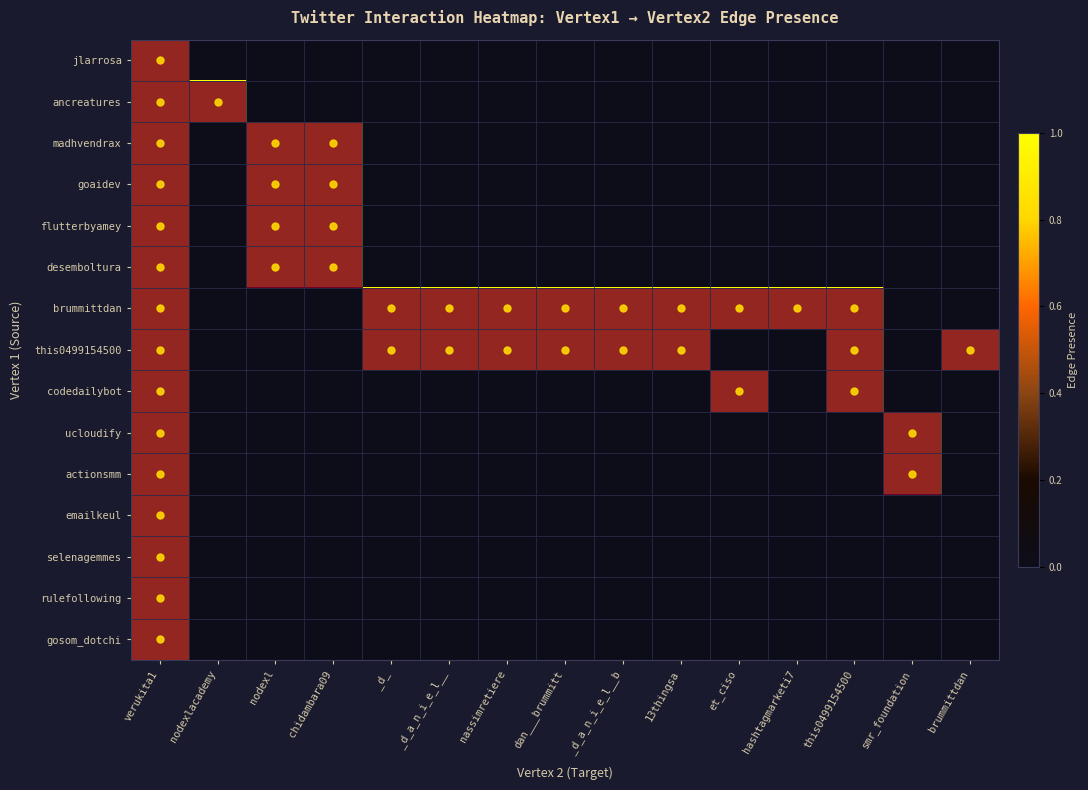

Reading left to right, transcribe all the data shown in this chart.

jlarrosa: verukita1=1	nodexlacademy=0	nodexl=0	chidambara09=0	_d_=0	_d_a_n_i_e_l__=0	nassimretiere=0	dan___brummitt=0	_d_a_n_i_e_l__b=0	13thingsa=0	et_ciso=0	hashtagmarketi7=0	this0499154500=0	smr_foundation=0	brummittdan=0
ancreatures: verukita1=1	nodexlacademy=1	nodexl=0	chidambara09=0	_d_=0	_d_a_n_i_e_l__=0	nassimretiere=0	dan___brummitt=0	_d_a_n_i_e_l__b=0	13thingsa=0	et_ciso=0	hashtagmarketi7=0	this0499154500=0	smr_foundation=0	brummittdan=0
madhvendrax: verukita1=1	nodexlacademy=0	nodexl=1	chidambara09=1	_d_=0	_d_a_n_i_e_l__=0	nassimretiere=0	dan___brummitt=0	_d_a_n_i_e_l__b=0	13thingsa=0	et_ciso=0	hashtagmarketi7=0	this0499154500=0	smr_foundation=0	brummittdan=0
goaidev: verukita1=1	nodexlacademy=0	nodexl=1	chidambara09=1	_d_=0	_d_a_n_i_e_l__=0	nassimretiere=0	dan___brummitt=0	_d_a_n_i_e_l__b=0	13thingsa=0	et_ciso=0	hashtagmarketi7=0	this0499154500=0	smr_foundation=0	brummittdan=0
flutterbyamey: verukita1=1	nodexlacademy=0	nodexl=1	chidambara09=1	_d_=0	_d_a_n_i_e_l__=0	nassimretiere=0	dan___brummitt=0	_d_a_n_i_e_l__b=0	13thingsa=0	et_ciso=0	hashtagmarketi7=0	this0499154500=0	smr_foundation=0	brummittdan=0
desemboltura: verukita1=1	nodexlacademy=0	nodexl=1	chidambara09=1	_d_=0	_d_a_n_i_e_l__=0	nassimretiere=0	dan___brummitt=0	_d_a_n_i_e_l__b=0	13thingsa=0	et_ciso=0	hashtagmarketi7=0	this0499154500=0	smr_foundation=0	brummittdan=0
brummittdan: verukita1=1	nodexlacademy=0	nodexl=0	chidambara09=0	_d_=1	_d_a_n_i_e_l__=1	nassimretiere=1	dan___brummitt=1	_d_a_n_i_e_l__b=1	13thingsa=1	et_ciso=1	hashtagmarketi7=1	this0499154500=1	smr_foundation=0	brummittdan=0
this0499154500: verukita1=1	nodexlacademy=0	nodexl=0	chidambara09=0	_d_=1	_d_a_n_i_e_l__=1	nassimretiere=1	dan___brummitt=1	_d_a_n_i_e_l__b=1	13thingsa=1	et_ciso=0	hashtagmarketi7=0	this0499154500=1	smr_foundation=0	brummittdan=1
codedailybot: verukita1=1	nodexlacademy=0	nodexl=0	chidambara09=0	_d_=0	_d_a_n_i_e_l__=0	nassimretiere=0	dan___brummitt=0	_d_a_n_i_e_l__b=0	13thingsa=0	et_ciso=1	hashtagmarketi7=0	this0499154500=1	smr_foundation=0	brummittdan=0
ucloudify: verukita1=1	nodexlacademy=0	nodexl=0	chidambara09=0	_d_=0	_d_a_n_i_e_l__=0	nassimretiere=0	dan___brummitt=0	_d_a_n_i_e_l__b=0	13thingsa=0	et_ciso=0	hashtagmarketi7=0	this0499154500=0	smr_foundation=1	brummittdan=0
actionsmm: verukita1=1	nodexlacademy=0	nodexl=0	chidambara09=0	_d_=0	_d_a_n_i_e_l__=0	nassimretiere=0	dan___brummitt=0	_d_a_n_i_e_l__b=0	13thingsa=0	et_ciso=0	hashtagmarketi7=0	this0499154500=0	smr_foundation=1	brummittdan=0
emailkeul: verukita1=1	nodexlacademy=0	nodexl=0	chidambara09=0	_d_=0	_d_a_n_i_e_l__=0	nassimretiere=0	dan___brummitt=0	_d_a_n_i_e_l__b=0	13thingsa=0	et_ciso=0	hashtagmarketi7=0	this0499154500=0	smr_foundation=0	brummittdan=0
selenagemmes: verukita1=1	nodexlacademy=0	nodexl=0	chidambara09=0	_d_=0	_d_a_n_i_e_l__=0	nassimretiere=0	dan___brummitt=0	_d_a_n_i_e_l__b=0	13thingsa=0	et_ciso=0	hashtagmarketi7=0	this0499154500=0	smr_foundation=0	brummittdan=0
rulefollowing: verukita1=1	nodexlacademy=0	nodexl=0	chidambara09=0	_d_=0	_d_a_n_i_e_l__=0	nassimretiere=0	dan___brummitt=0	_d_a_n_i_e_l__b=0	13thingsa=0	et_ciso=0	hashtagmarketi7=0	this0499154500=0	smr_foundation=0	brummittdan=0
gosom_dotchi: verukita1=1	nodexlacademy=0	nodexl=0	chidambara09=0	_d_=0	_d_a_n_i_e_l__=0	nassimretiere=0	dan___brummitt=0	_d_a_n_i_e_l__b=0	13thingsa=0	et_ciso=0	hashtagmarketi7=0	this0499154500=0	smr_foundation=0	brummittdan=0